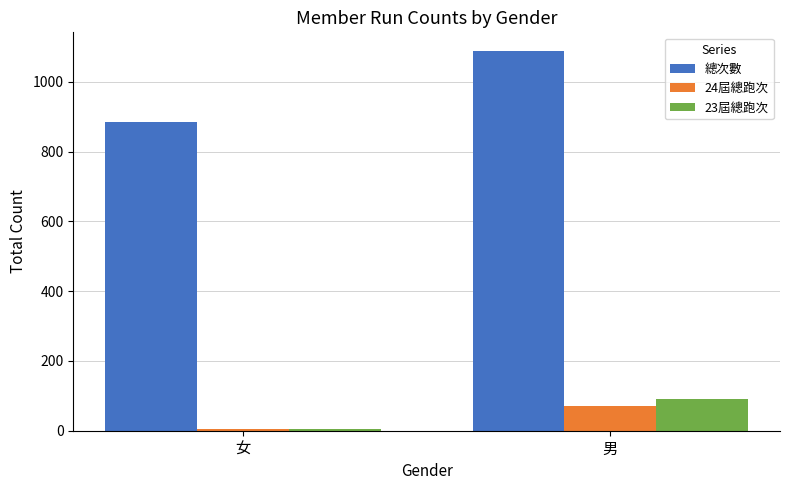

The value of 總次數 at 男 is 1088. True or false?

True